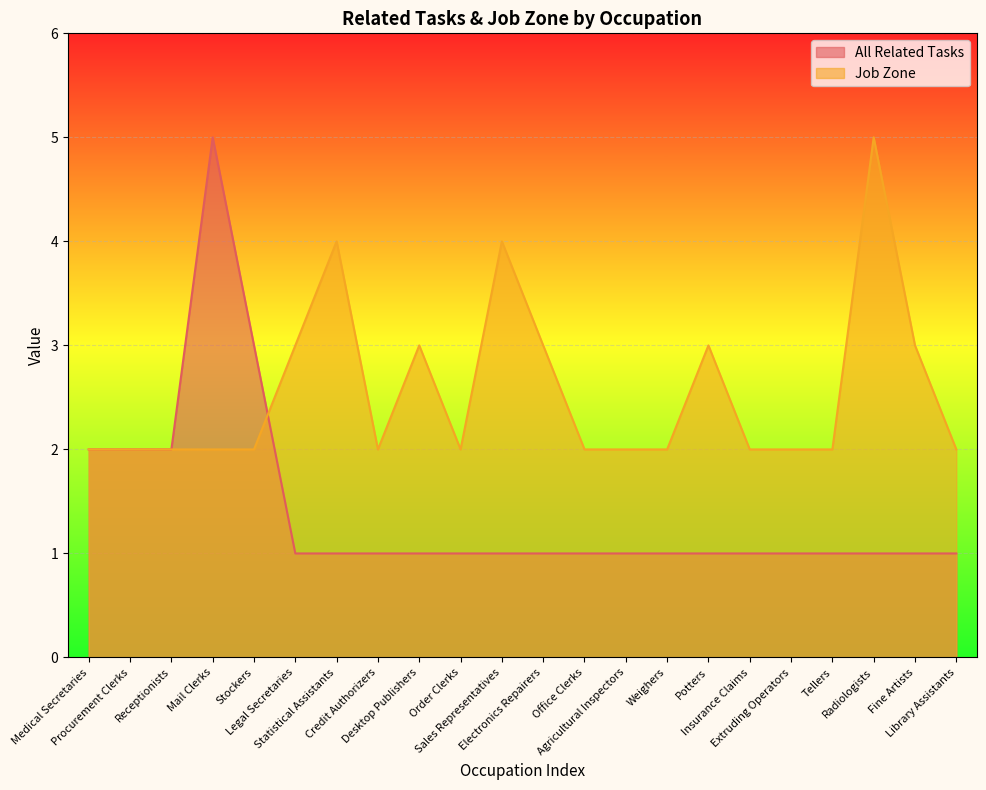

Between which two adjacent categories do Job Zone and All Related Tasks first intersect?

Stockers and Legal Secretaries